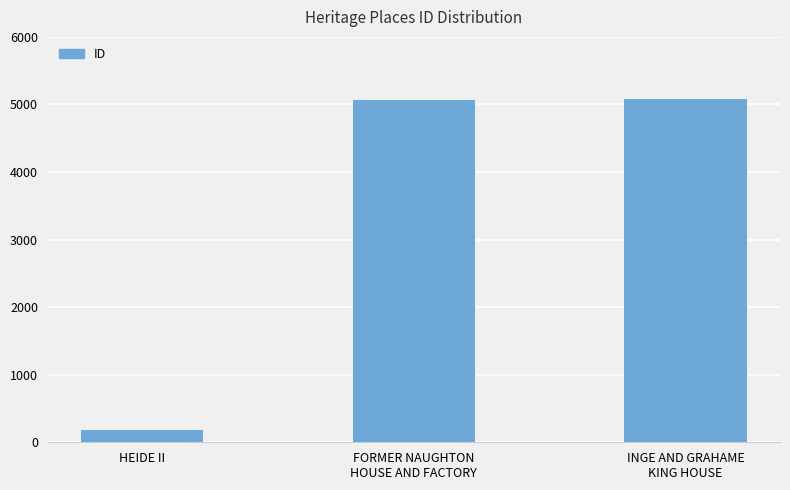

What is the maximum value shown in the chart?

5074